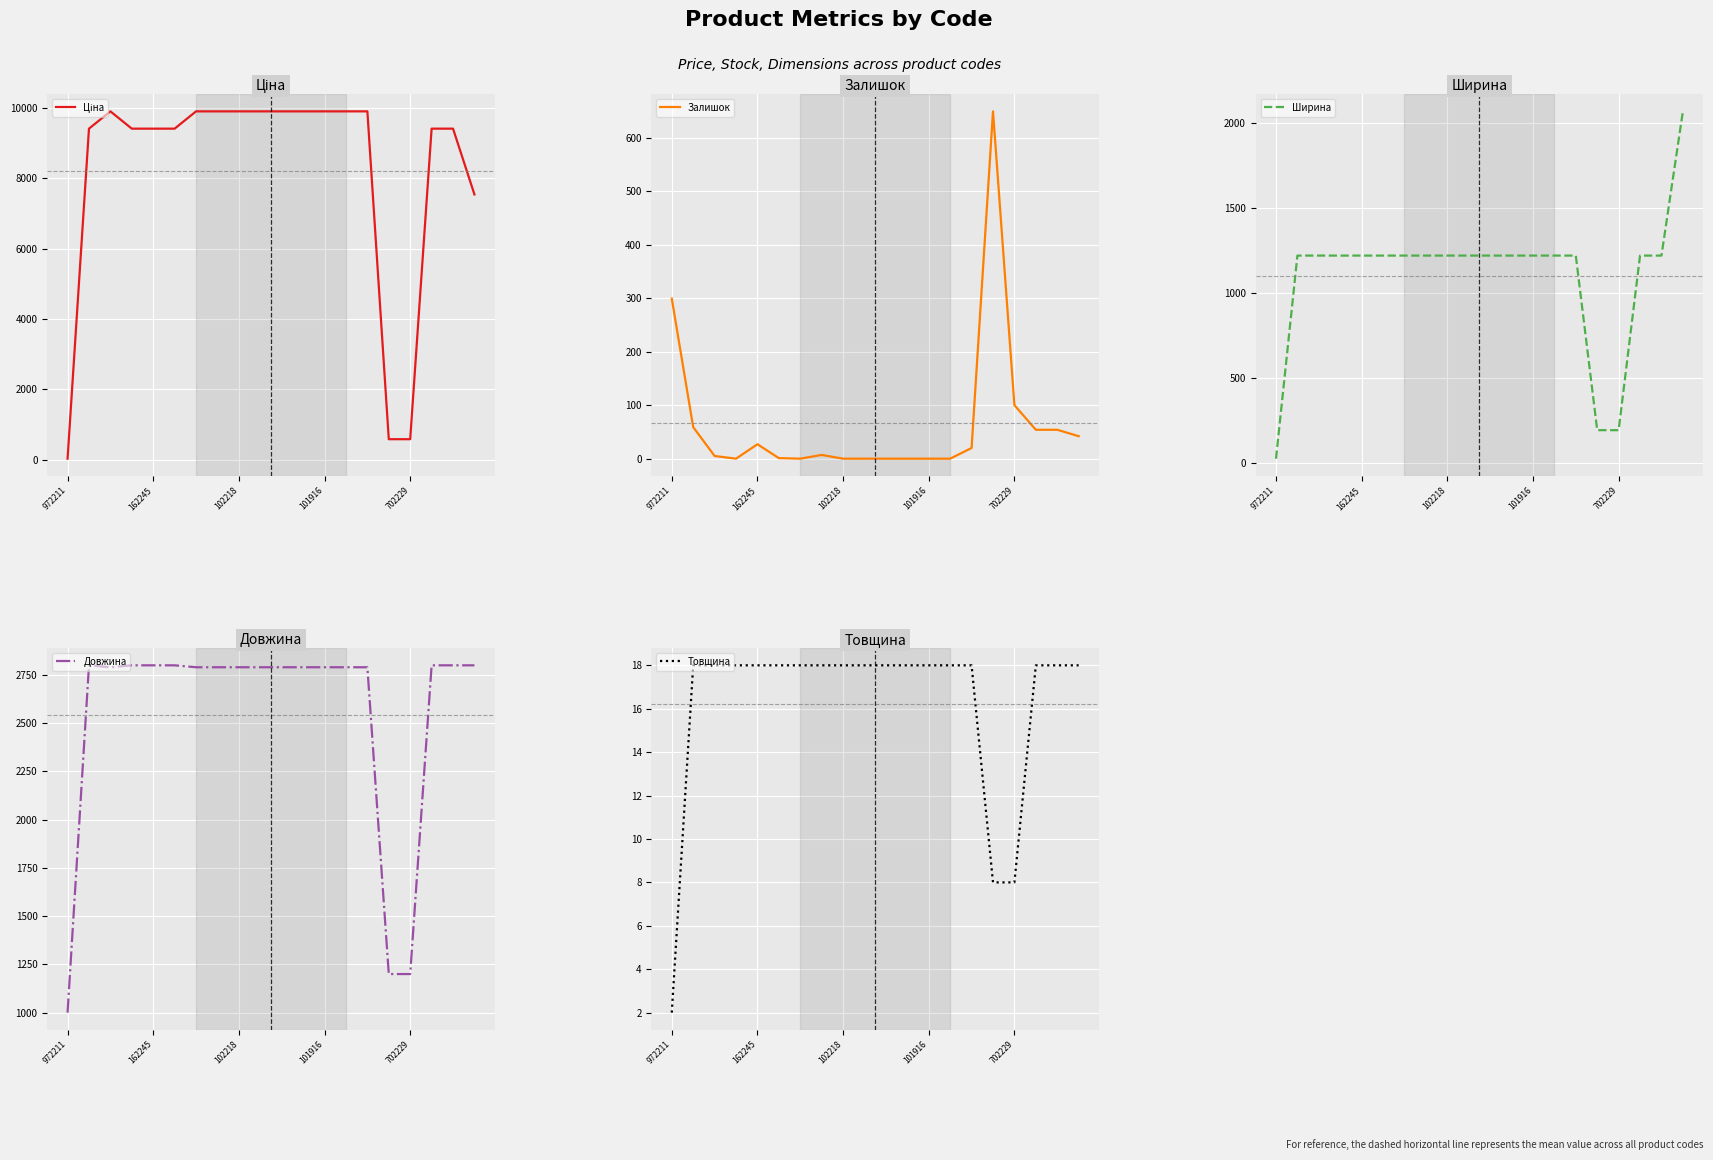

How many categories are shown in the chart?

20